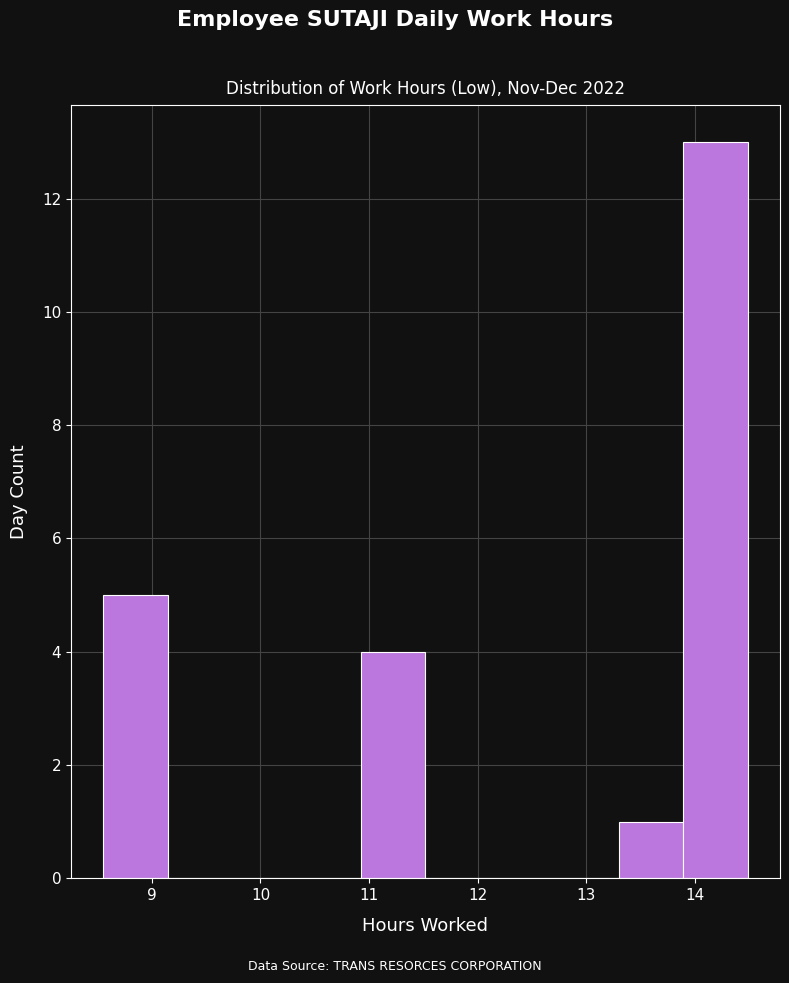

Over which range of the x-axis is the bar tallest?

13.9 to 14.5